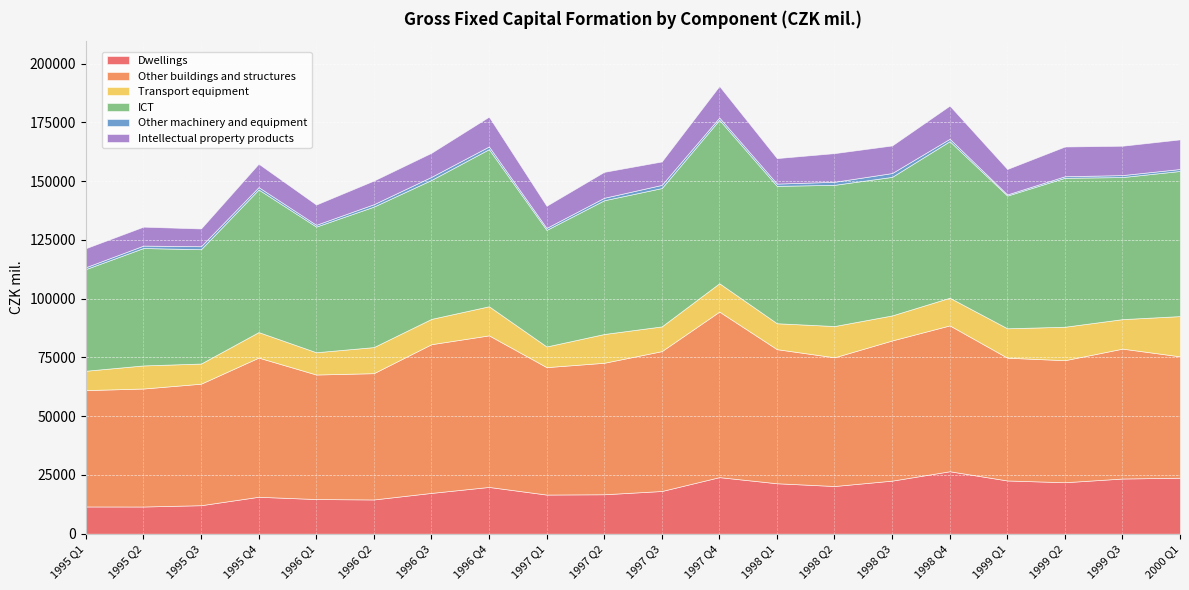

At which label is Intellectual property products closest to 10842?

1998 Q1